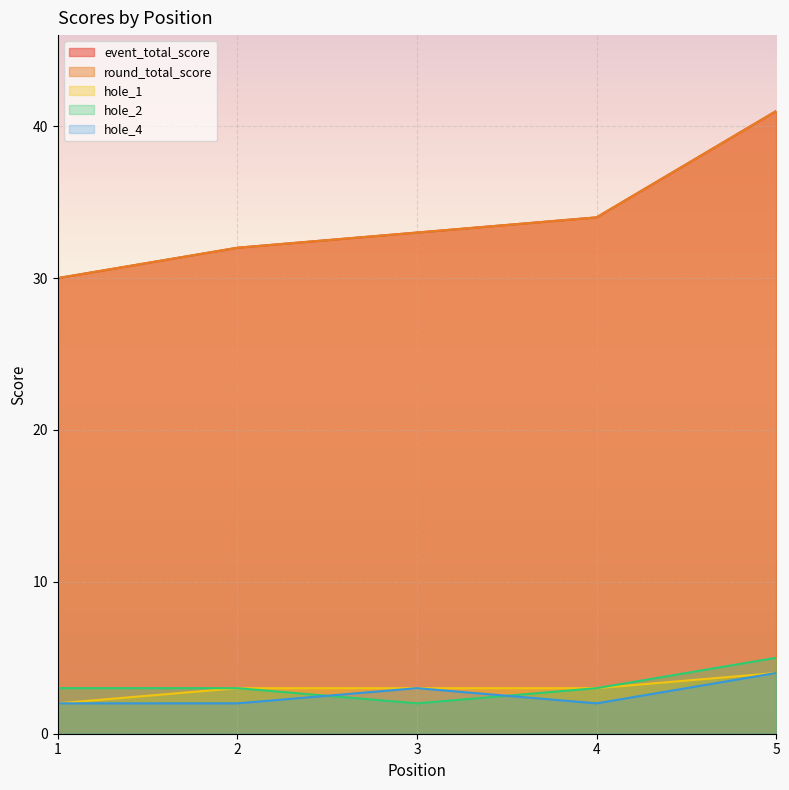

Which series has the widest spread of values?

event_total_score